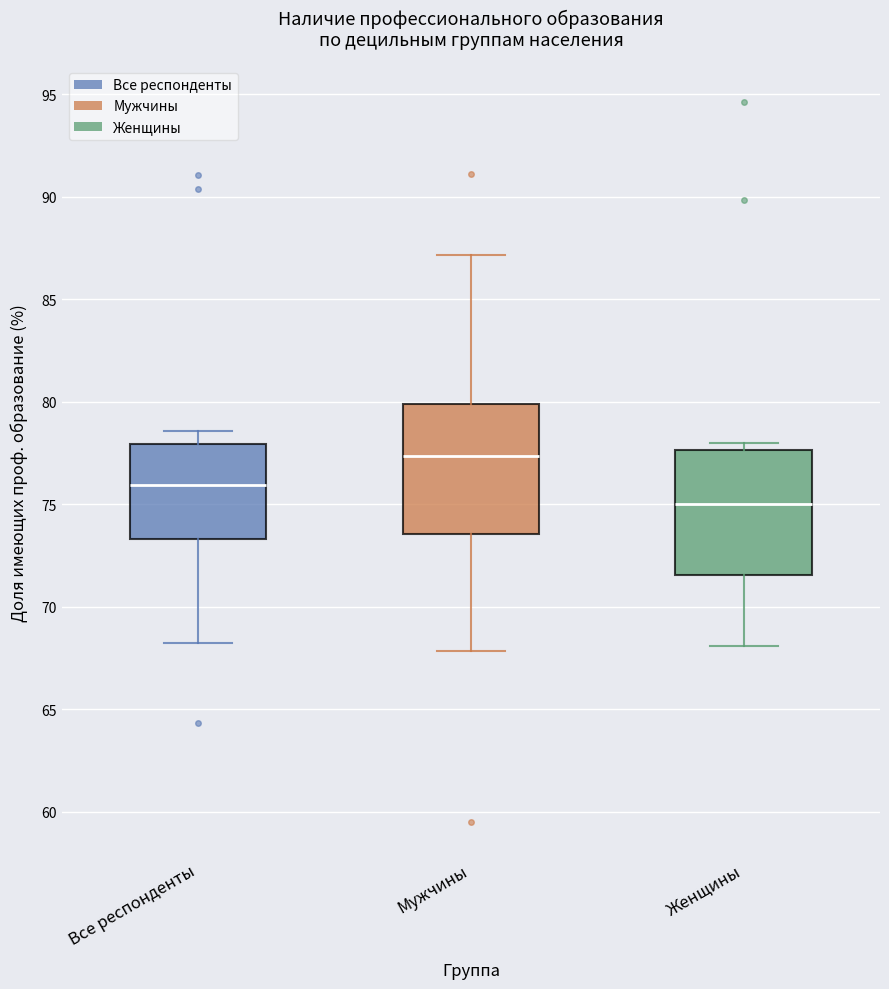

Reading left to right, read every box against the y-axis: the position of its median line, the range the box covers, and the ends of its whiskers. The values are not printed on the chart, so give them approximately, as read against the axis.

Все респонденты: median 76.0, box 73.5 to 78.0, whiskers 68.0 to 78.5
Мужчины: median 77.5, box 73.5 to 80.0, whiskers 68.0 to 87.0
Женщины: median 75.0, box 71.5 to 77.5, whiskers 68.0 to 78.0